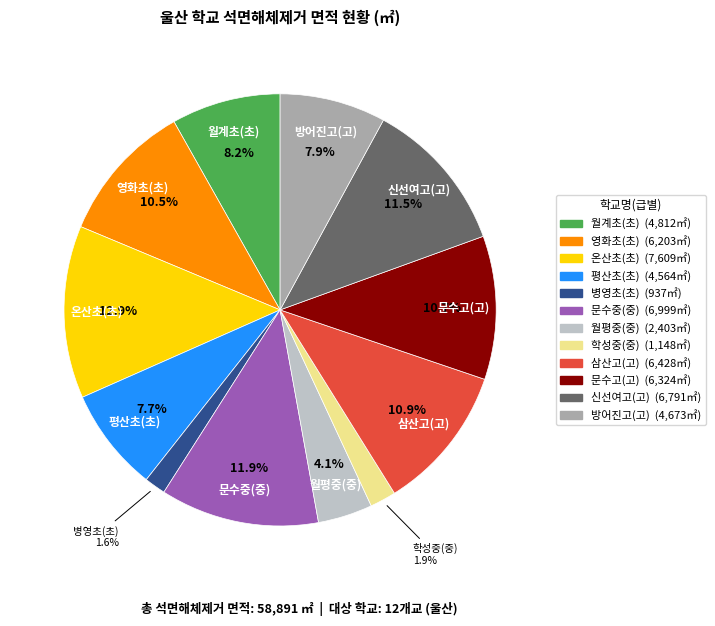

Is it true that 학성중(중) is 2% of the pie?

True